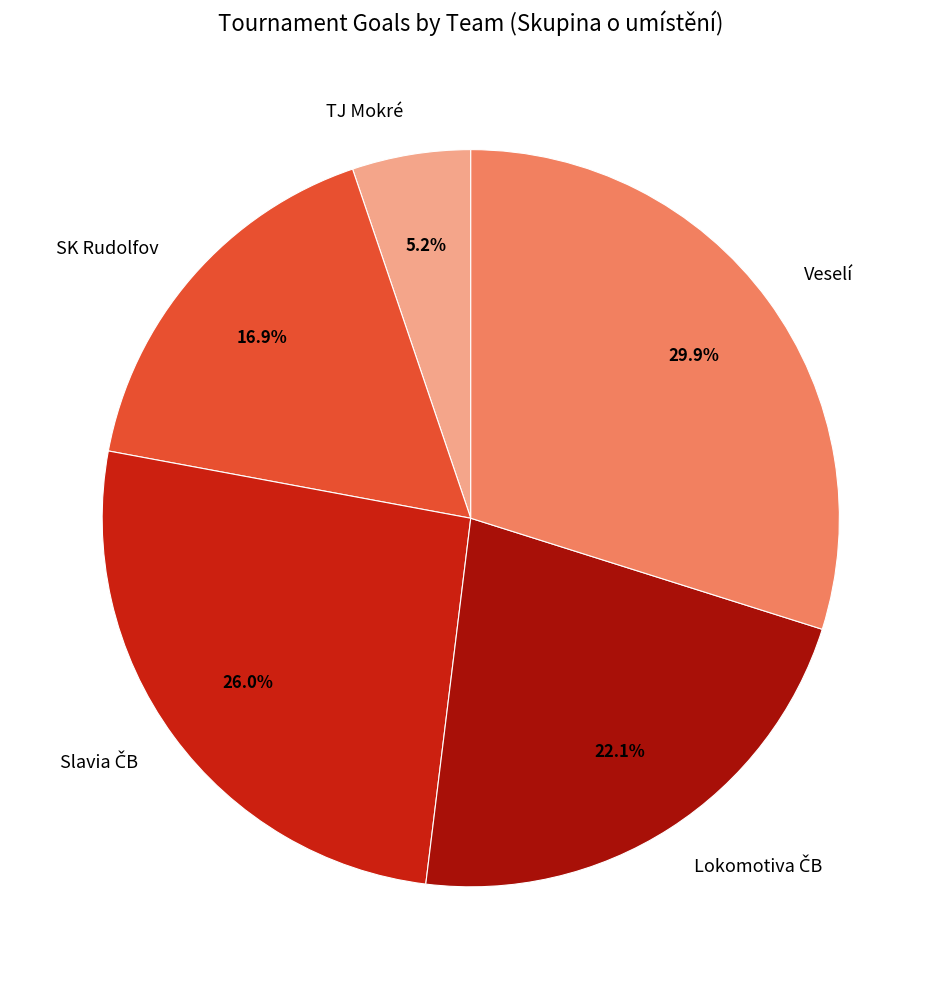

Does any single category account for the majority?

No